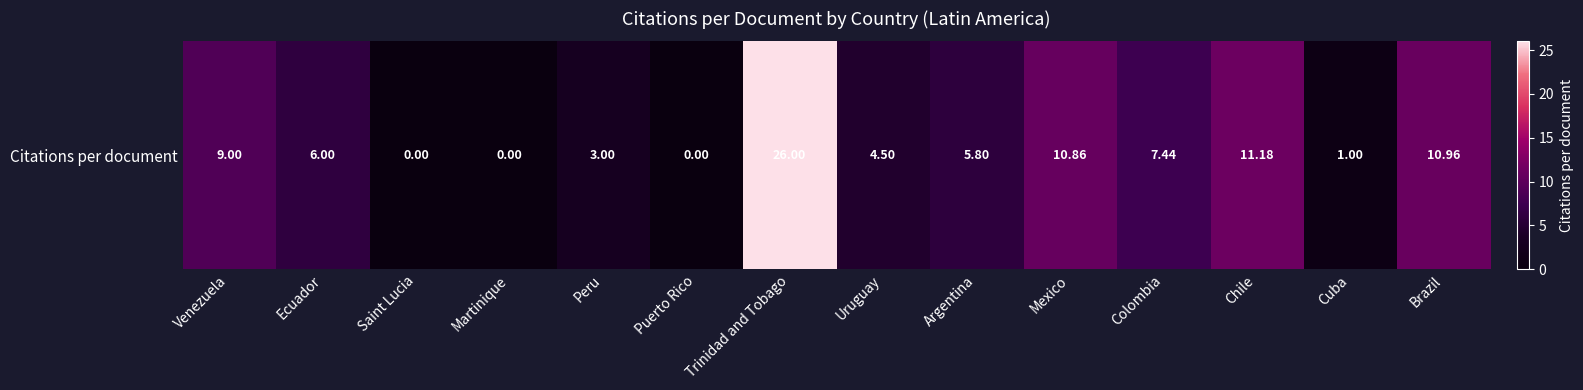

Reading left to right, list all the values displayed in this chart.

Venezuela=9.0	Ecuador=6.0	Saint Lucia=0.0	Martinique=0.0	Peru=3.0	Puerto Rico=0.0	Trinidad and Tobago=26.0	Uruguay=4.5	Argentina=5.8	Mexico=10.9	Colombia=7.4	Chile=11.2	Cuba=1.0	Brazil=11.0